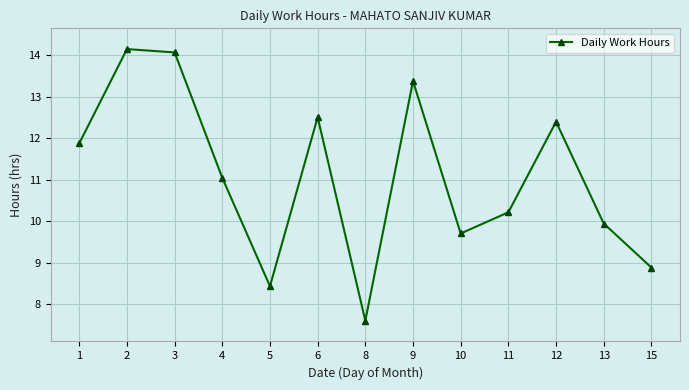

What is the greatest value displayed?

14.2